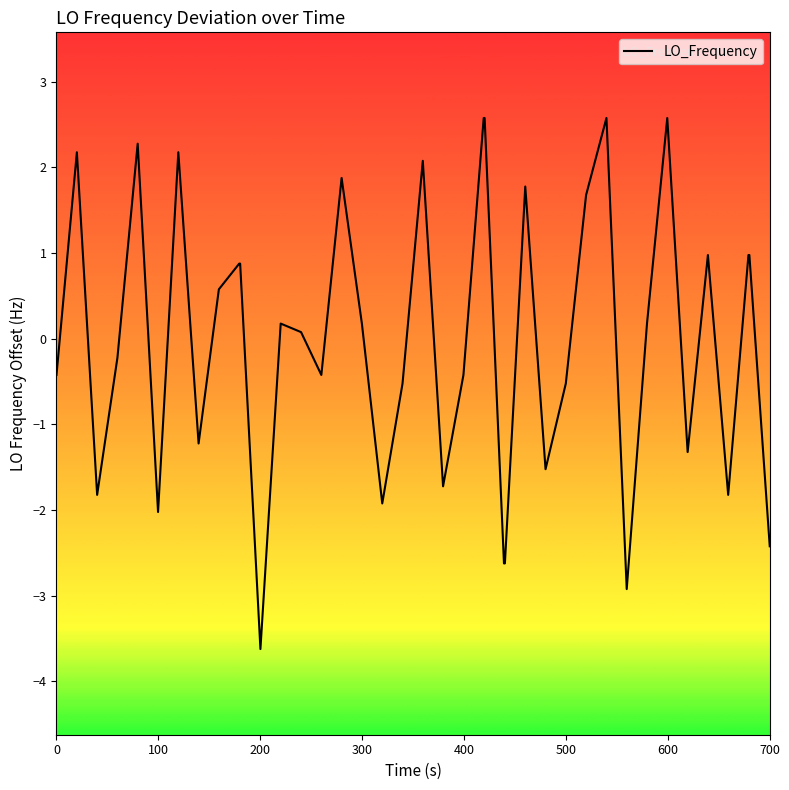

What is the smallest value displayed?

-3.6